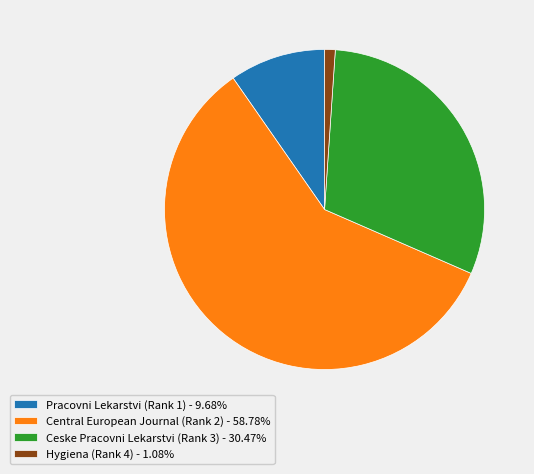

Combined, do Hygiena (Rank 4) and Central European Journal (Rank 2) account for over 50%?

Yes